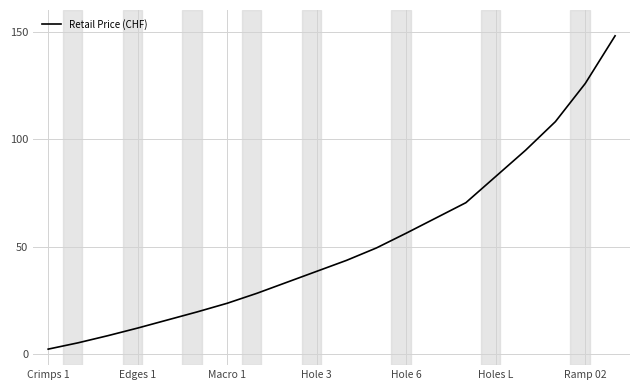

What is the maximum value shown in the chart?

148.0